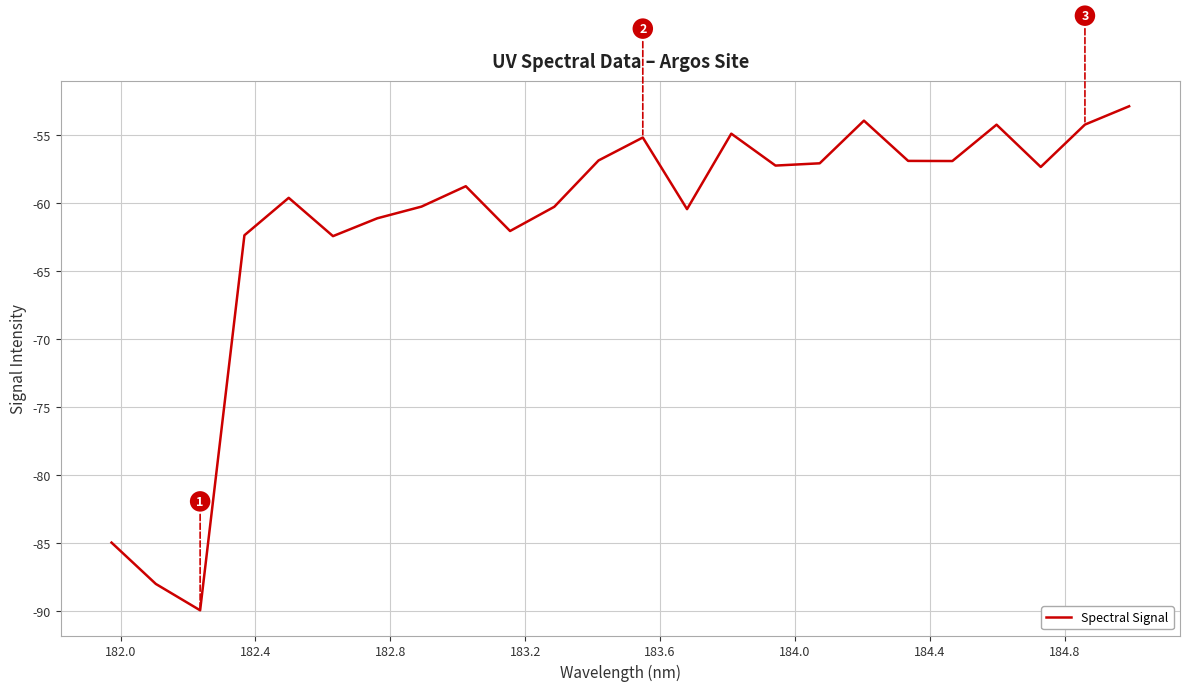

Does the chart display data point markers on the line(s)?

No